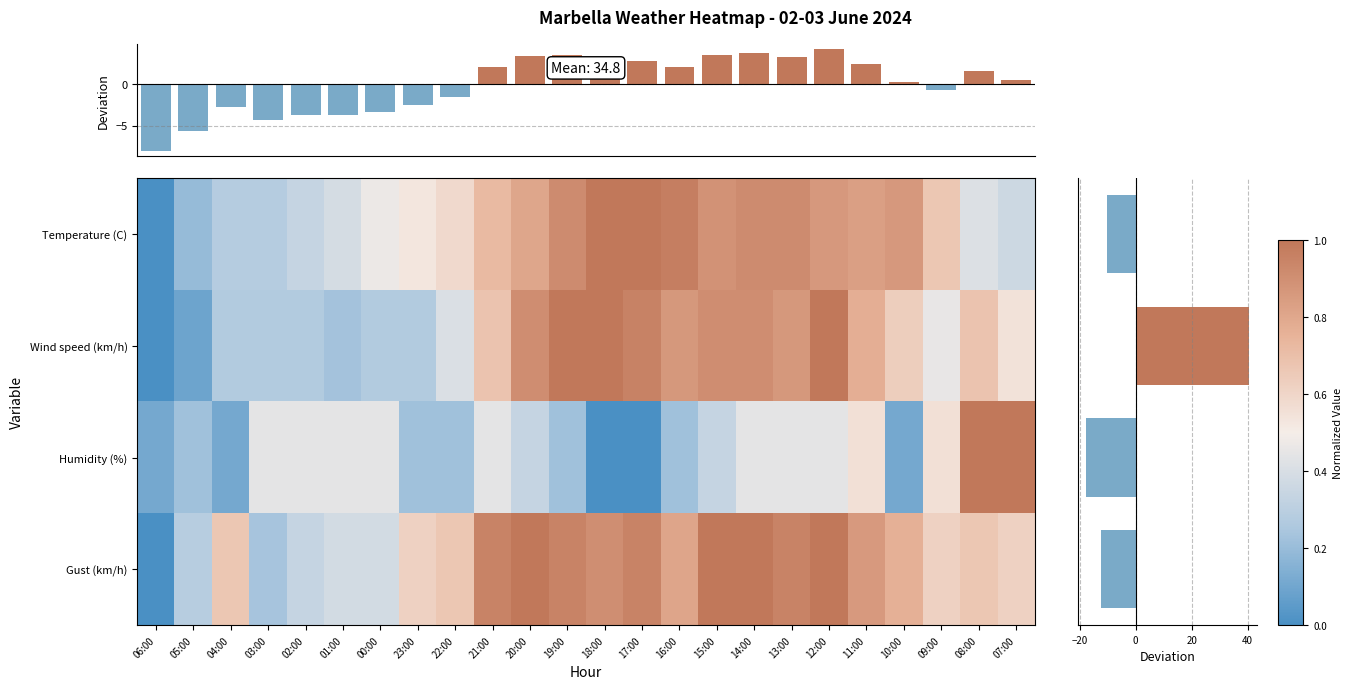

What is the difference between the maximum and minimum values in the Temperature (C) series?

1.0